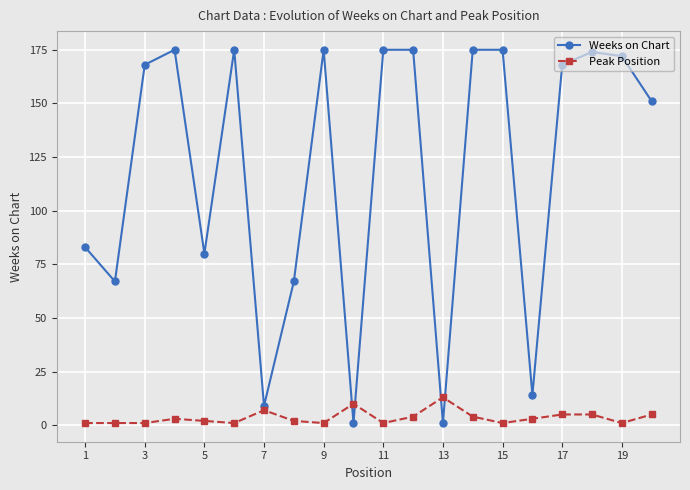

What is the sum of all Weeks on Chart values?

2380